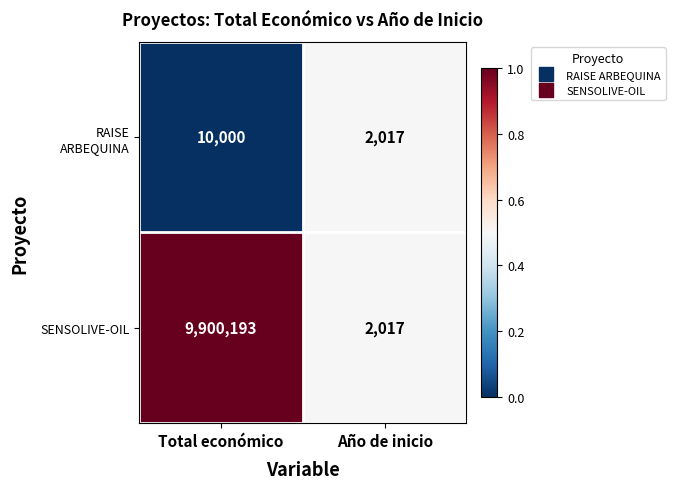

Which series changed the most between Total económico and Año de inicio?

SENSOLIVE-OIL